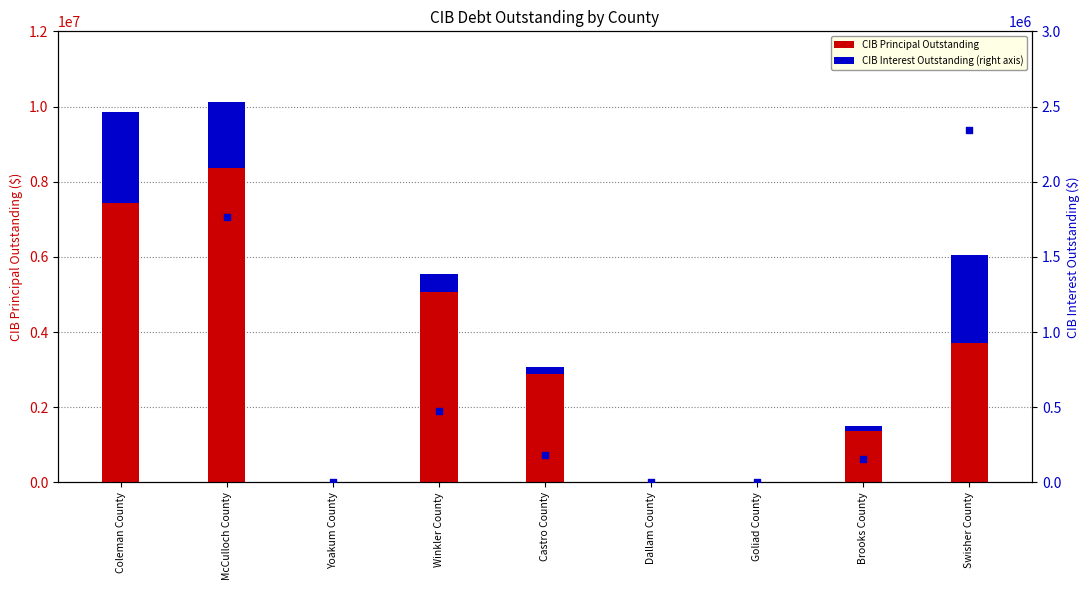

At how many categories does at least one series exceed 2580053?

5